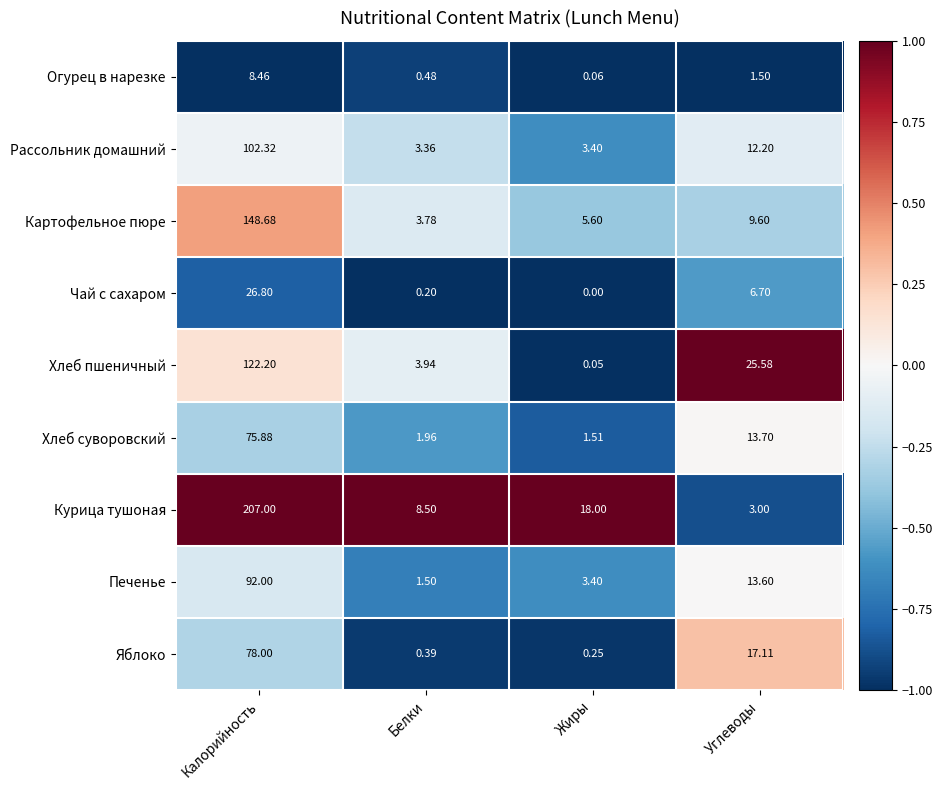

Count the number of categories in the chart.

4